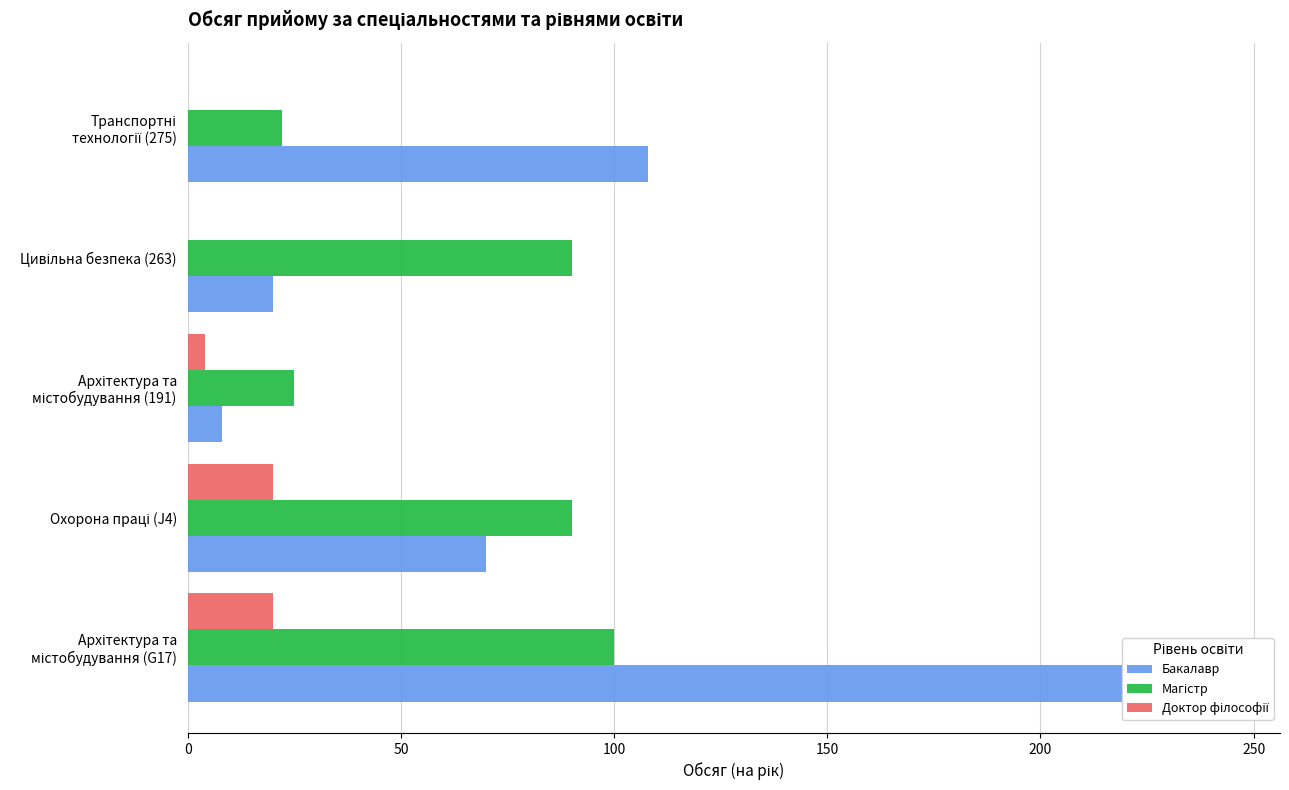

At 0, list the series in order from largest to smallest.

Бакалавр, Магістр, Доктор філософії